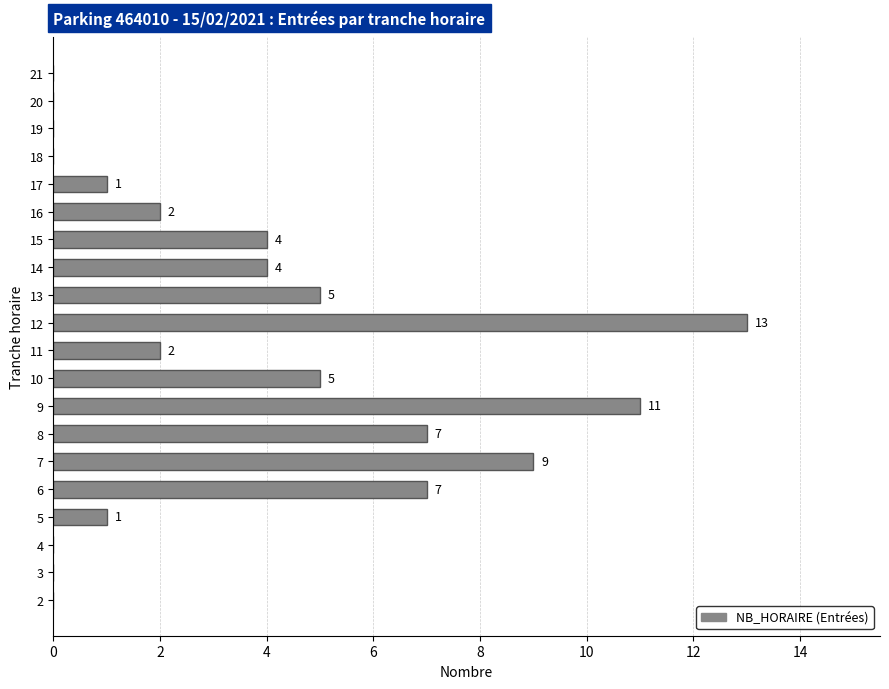

What is the greatest value displayed?

13